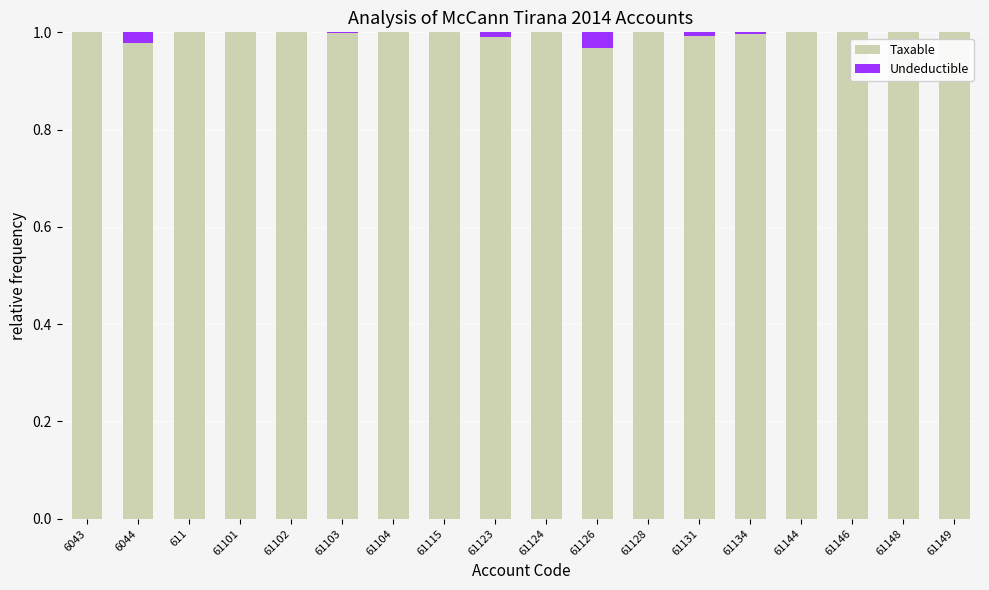

The value of Taxable at 61149 is 1.0. True or false?

True